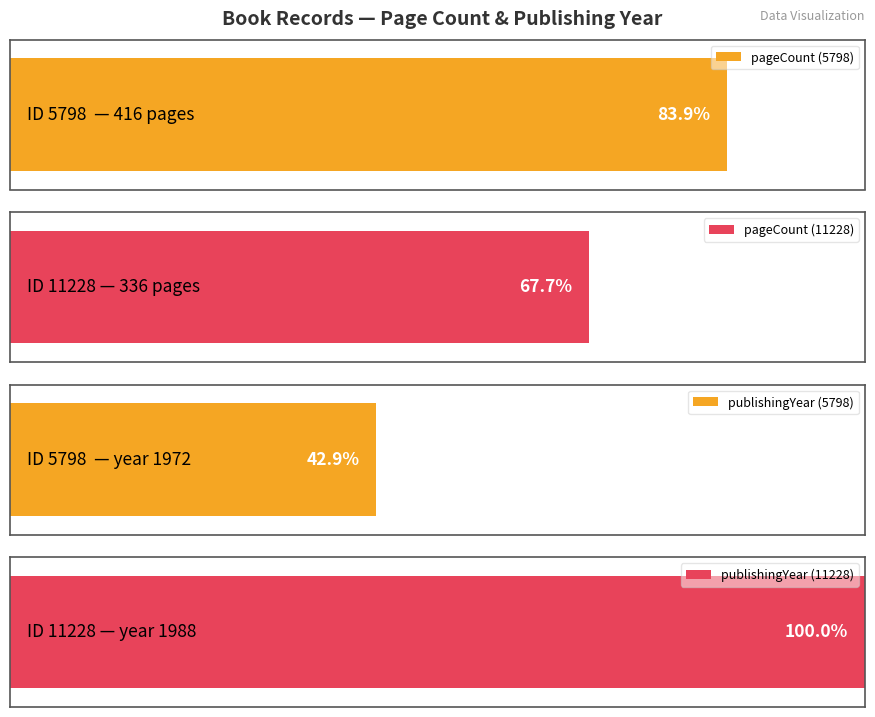

Which category has the lowest value in the publishingYear series?

5798